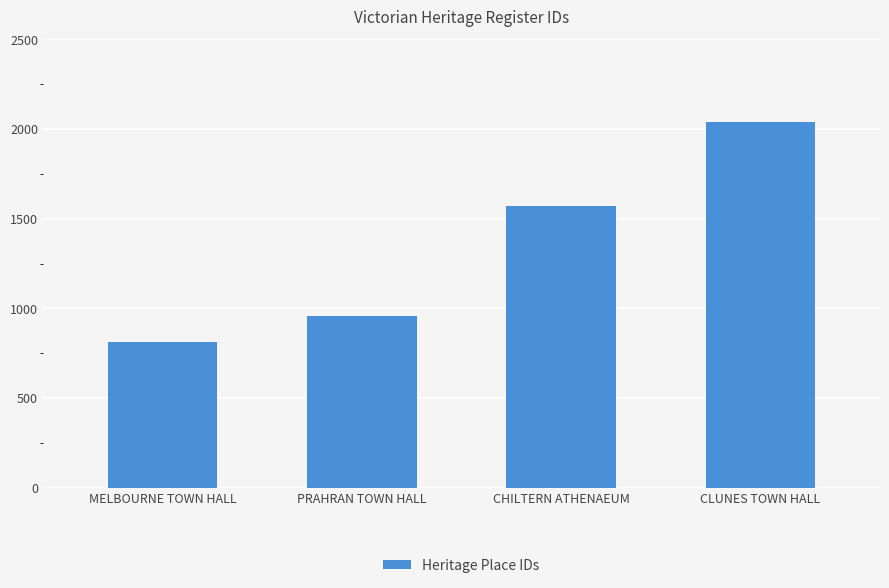

Reading left to right, what are all the values shown in this chart?

MELBOURNE TOWN HALL=813	PRAHRAN TOWN HALL=957	CHILTERN ATHENAEUM=1570	CLUNES TOWN HALL=2040